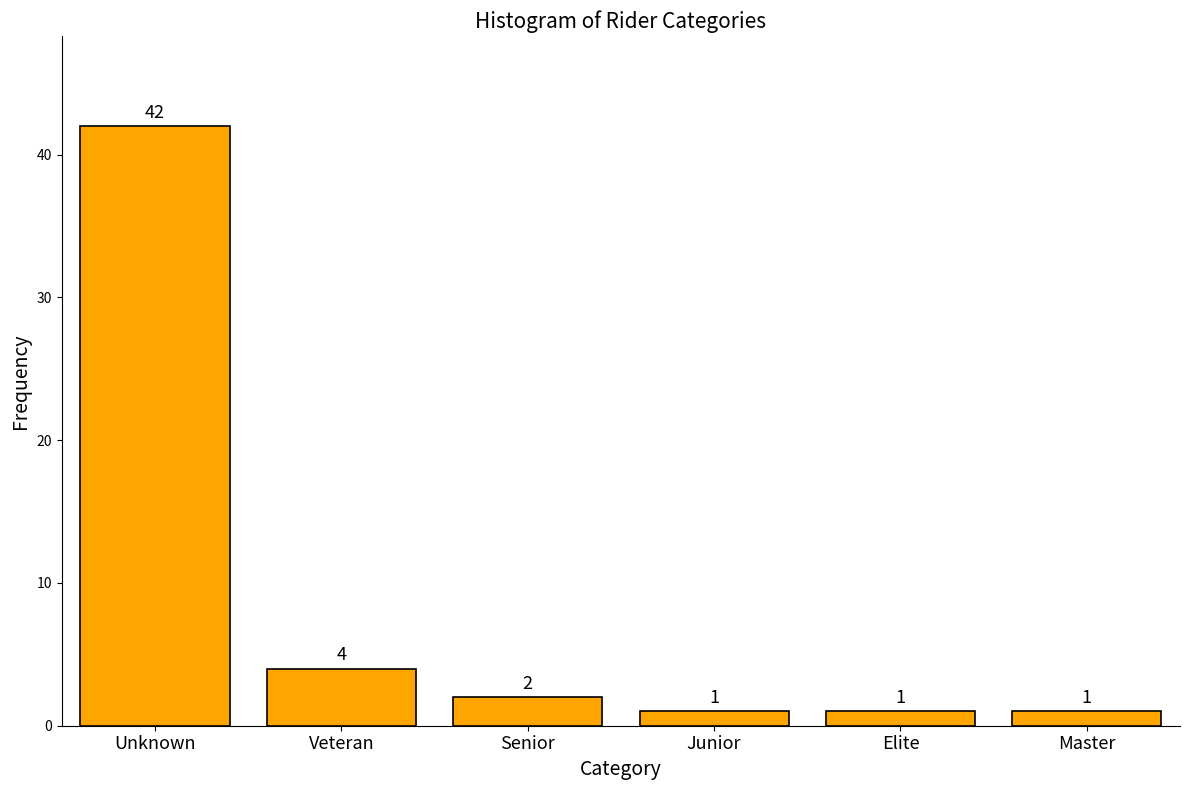

Reading right to left, what are all the values shown in this chart?

Master=1	Elite=1	Junior=1	Senior=2	Veteran=4	Unknown=42